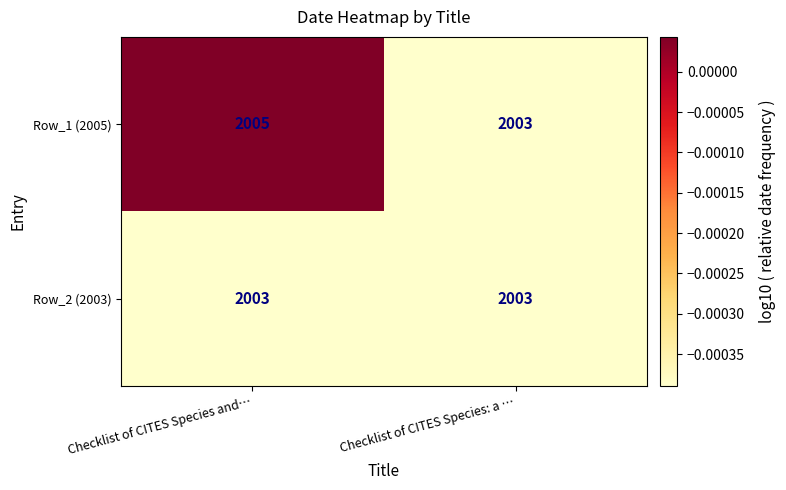

At which category does the chart reach its peak across all series?

Checklist of CITES Species and…